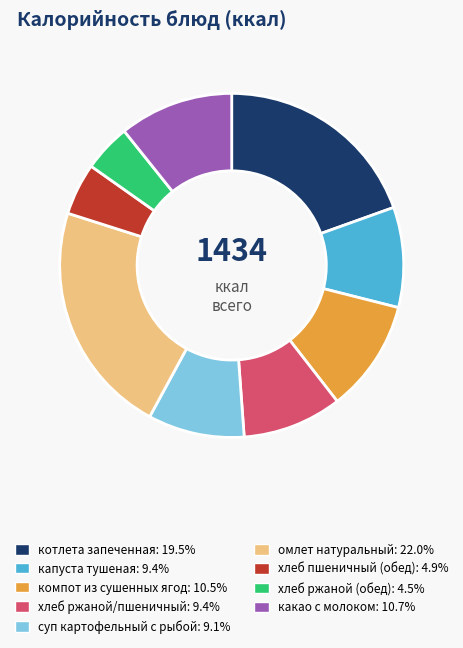

Is there a majority slice in this chart?

No